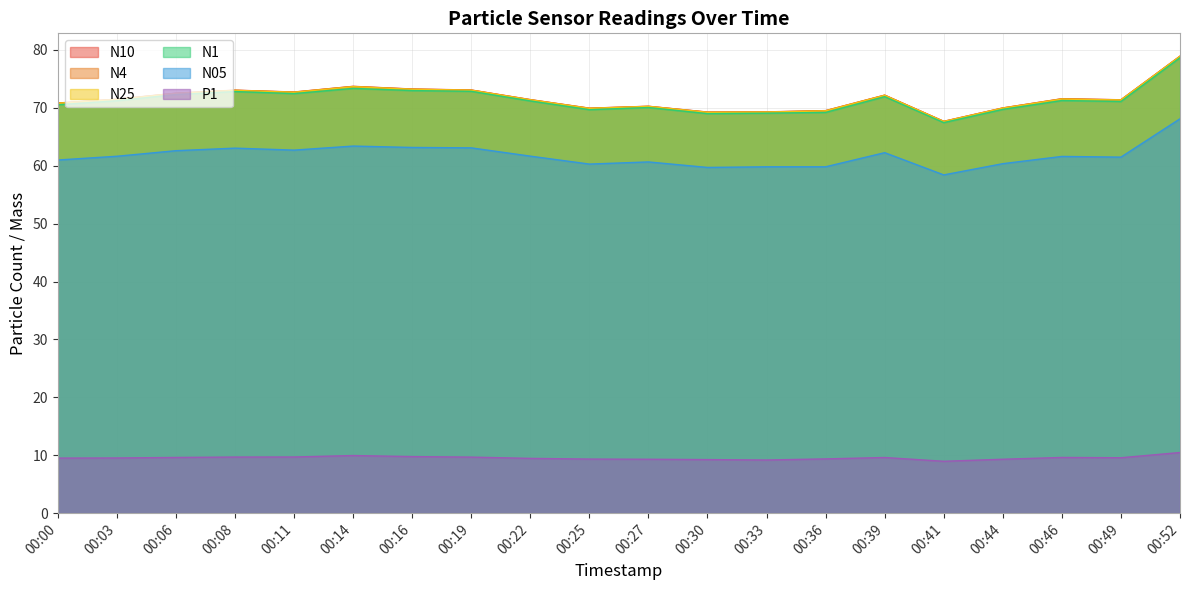

At which label does N1 first exceed 71?

00:03